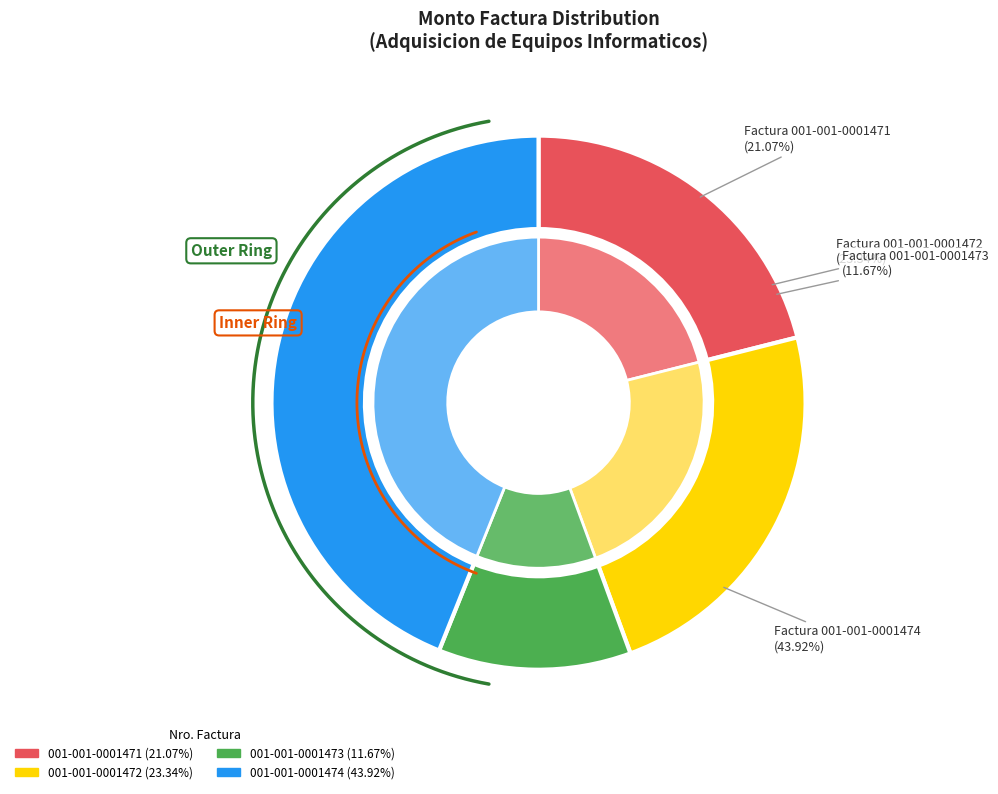

What is the change in value from 001-001-0001471 to 001-001-0001474?

+15611900